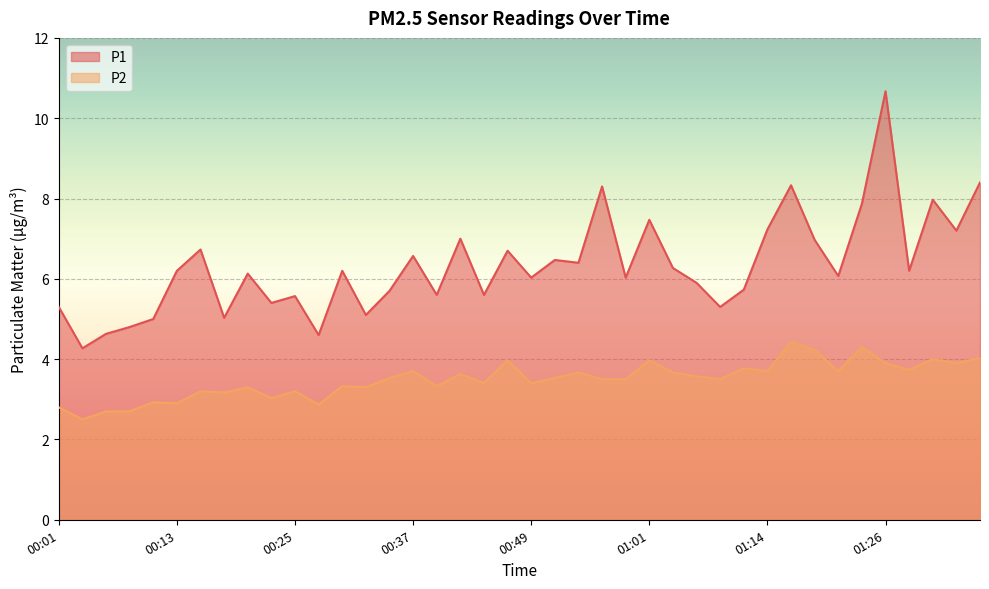

True or false: P1 and P2 cross at least once.

False